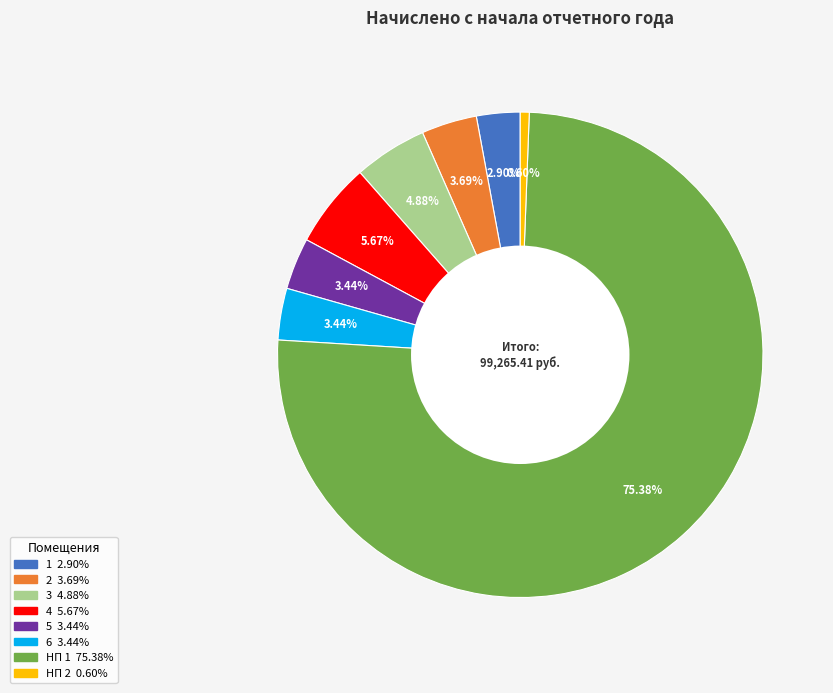

What percentage is the НП 2 slice, to the nearest percent?

1%